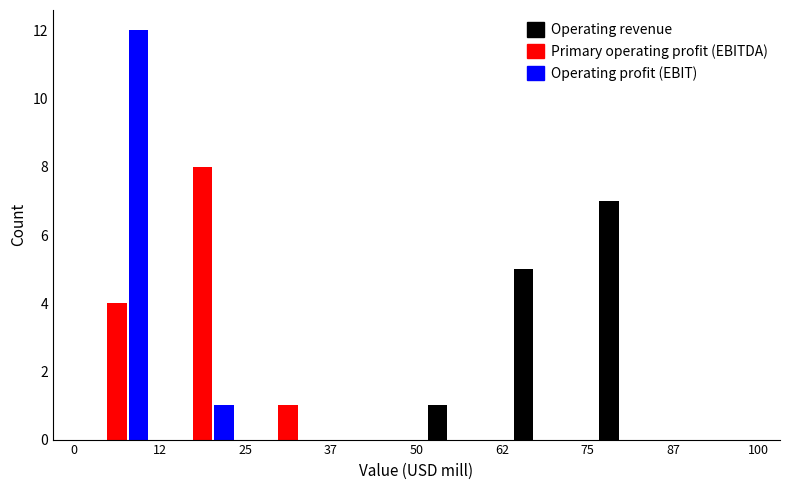

Reading left to right, list every range on the x-axis with the height of the bar of each series over it. The values are not printed on the chart, so give them approximately, as read against the axis.

0 to 12: Operating revenue=0	Primary operating profit (EBITDA)=4	Operating profit (EBIT)=12
12 to 25: Operating revenue=0	Primary operating profit (EBITDA)=8	Operating profit (EBIT)=1
25 to 37: Operating revenue=0	Primary operating profit (EBITDA)=1	Operating profit (EBIT)=0
37 to 50: Operating revenue=0	Primary operating profit (EBITDA)=0	Operating profit (EBIT)=0
50 to 62: Operating revenue=1	Primary operating profit (EBITDA)=0	Operating profit (EBIT)=0
62 to 75: Operating revenue=5	Primary operating profit (EBITDA)=0	Operating profit (EBIT)=0
75 to 87: Operating revenue=7	Primary operating profit (EBITDA)=0	Operating profit (EBIT)=0
87 to 100: Operating revenue=0	Primary operating profit (EBITDA)=0	Operating profit (EBIT)=0